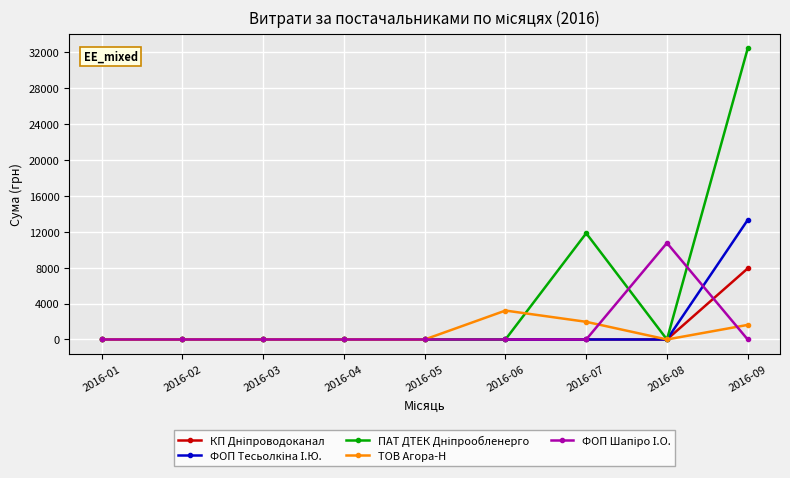

At which category is the sum across all series the highest?

2016-09